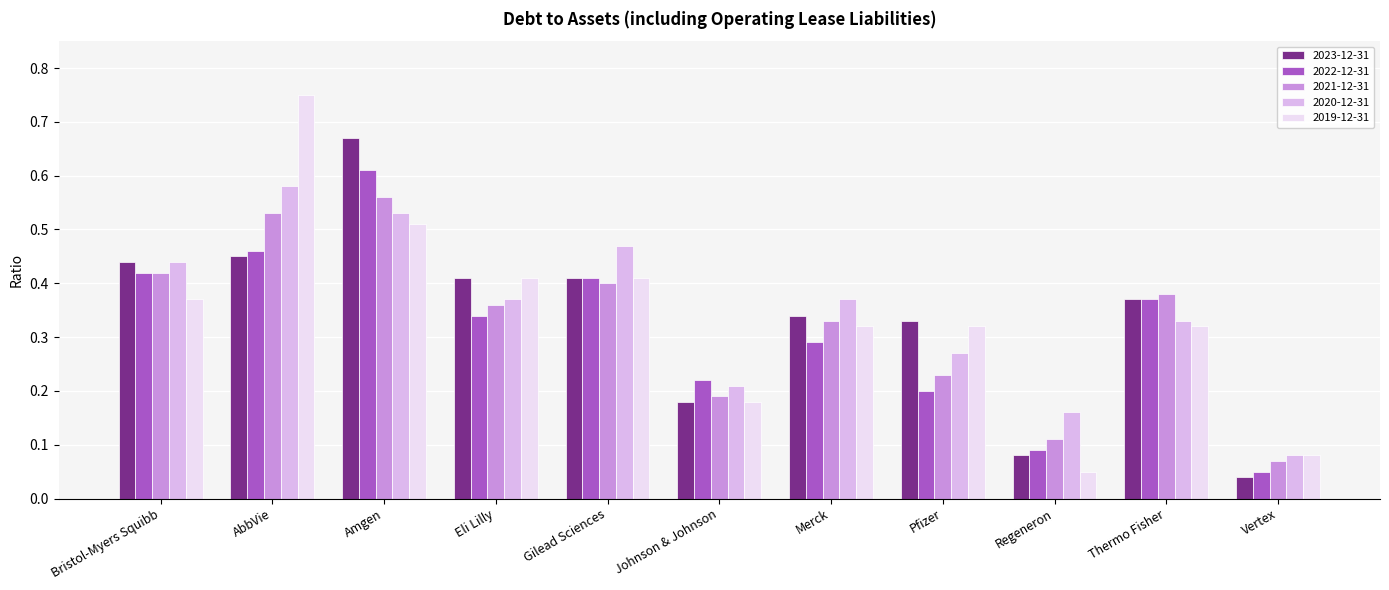

Which category has the highest value in the 2022-12-31 series?

Amgen